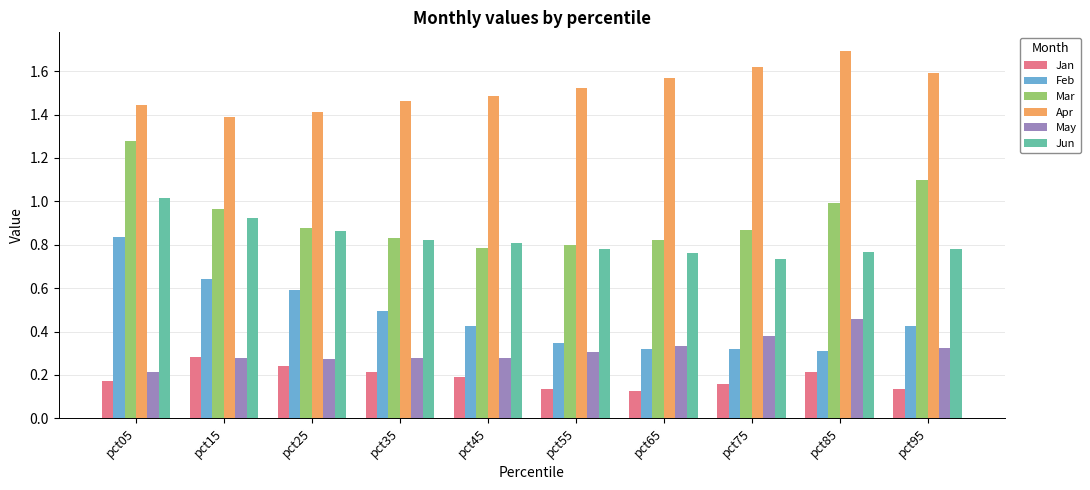

How many bars are there in total?

60